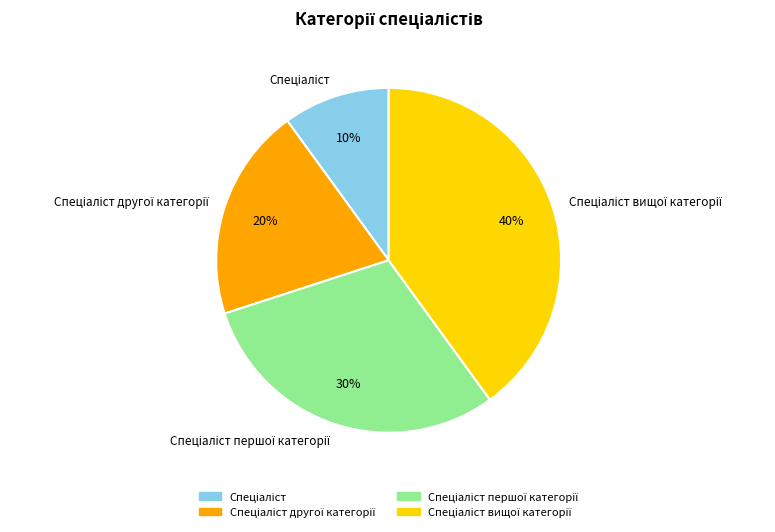

To the nearest percent, what is the difference between the largest and smallest slice percentages?

30%